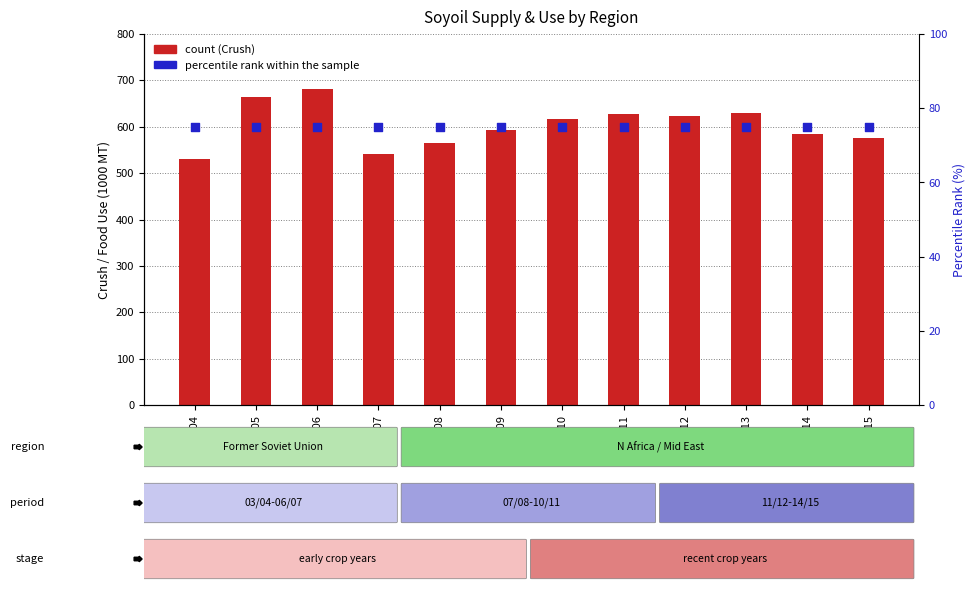

What are all the series names shown in the legend?

count (Crush), percentile rank within the sample